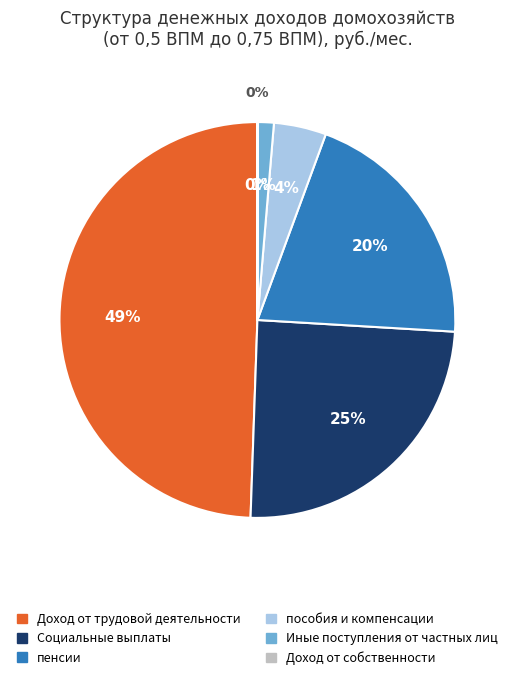

What percentage is the Иные поступления от частных лиц slice, to the nearest percent?

1%